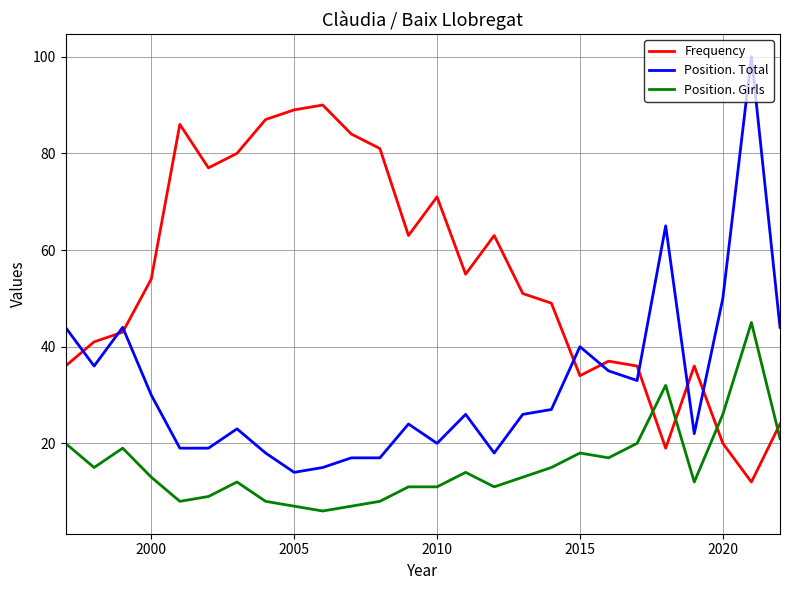

True or false: Position. Total and Position. Girls cross at least once.

False